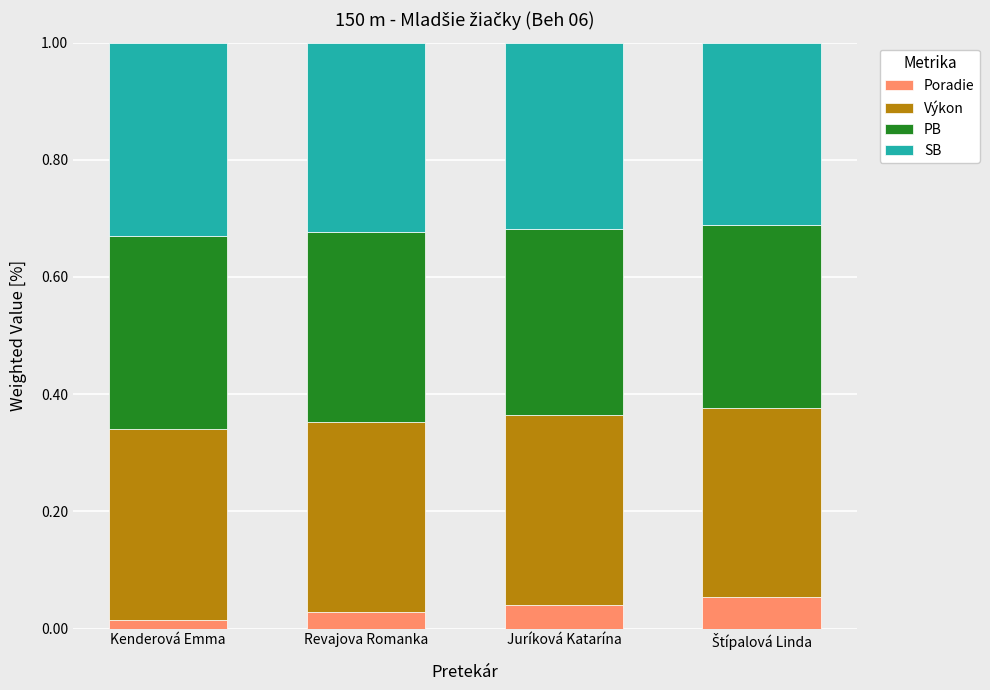

What is the total value across all series at Revajova Romanka?

1.0